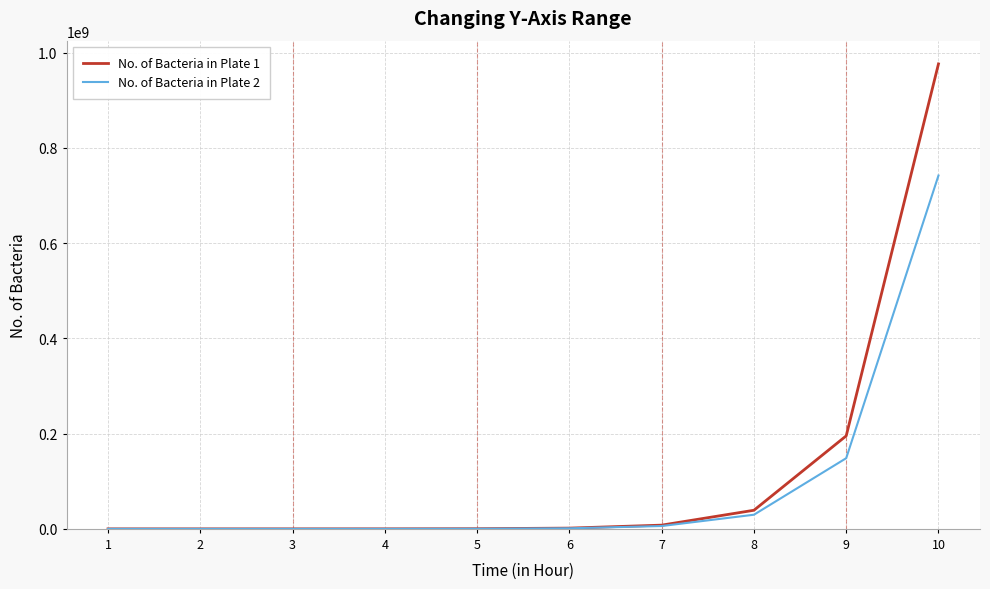

Which series has the largest range (max minus min)?

No. of Bacteria in Plate 1